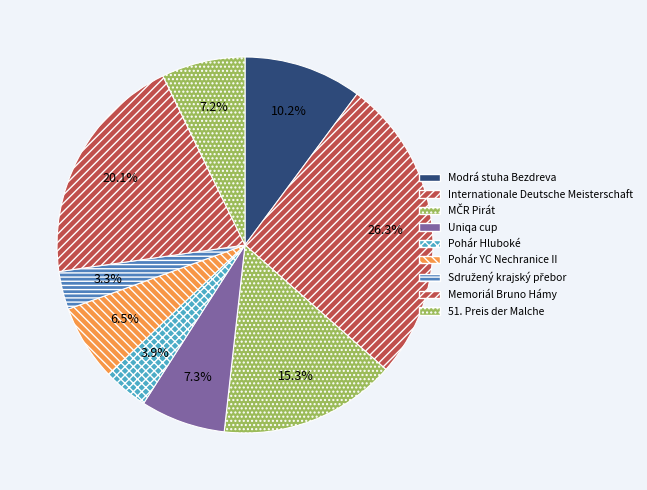

How many slices are in this pie chart?

9